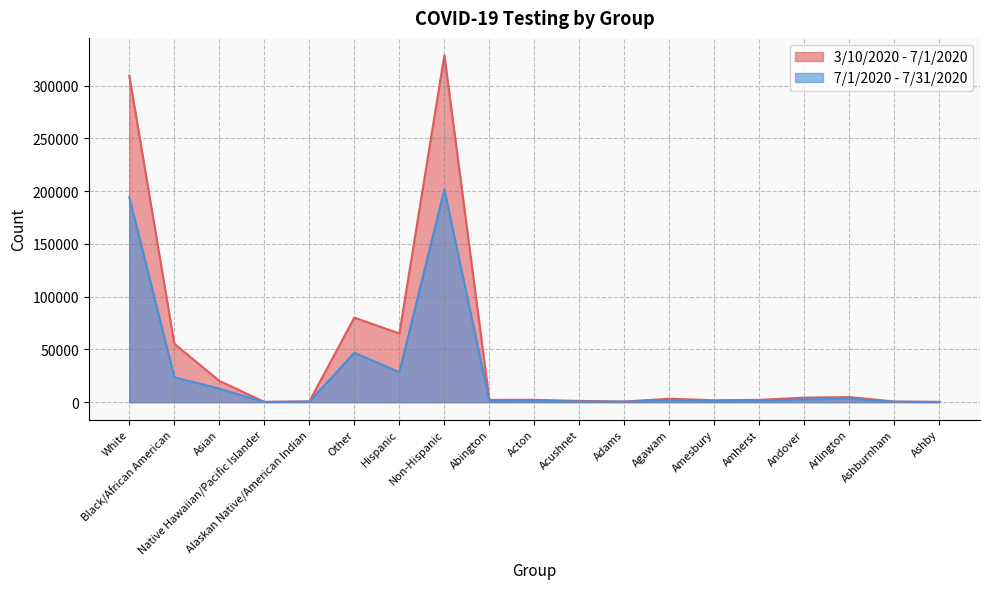

Read the 3/10/2020 - 7/1/2020 value at Acton, to the nearest 10.

2210